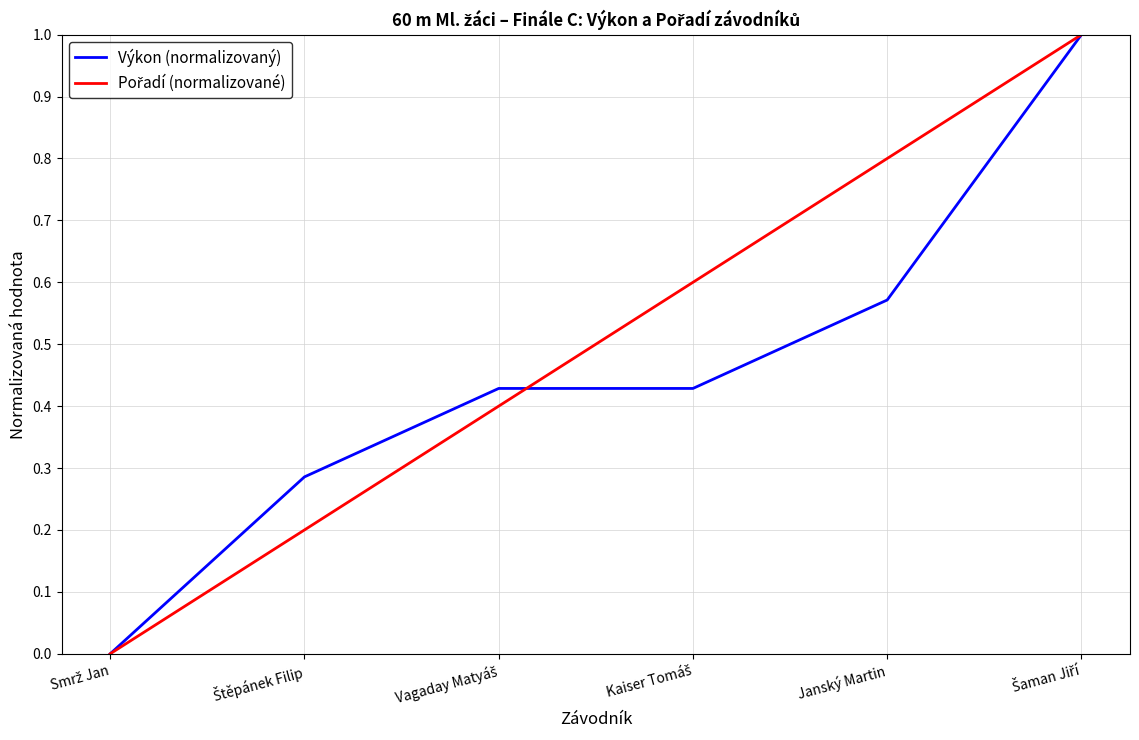

What is the maximum value shown in the chart?

1.0